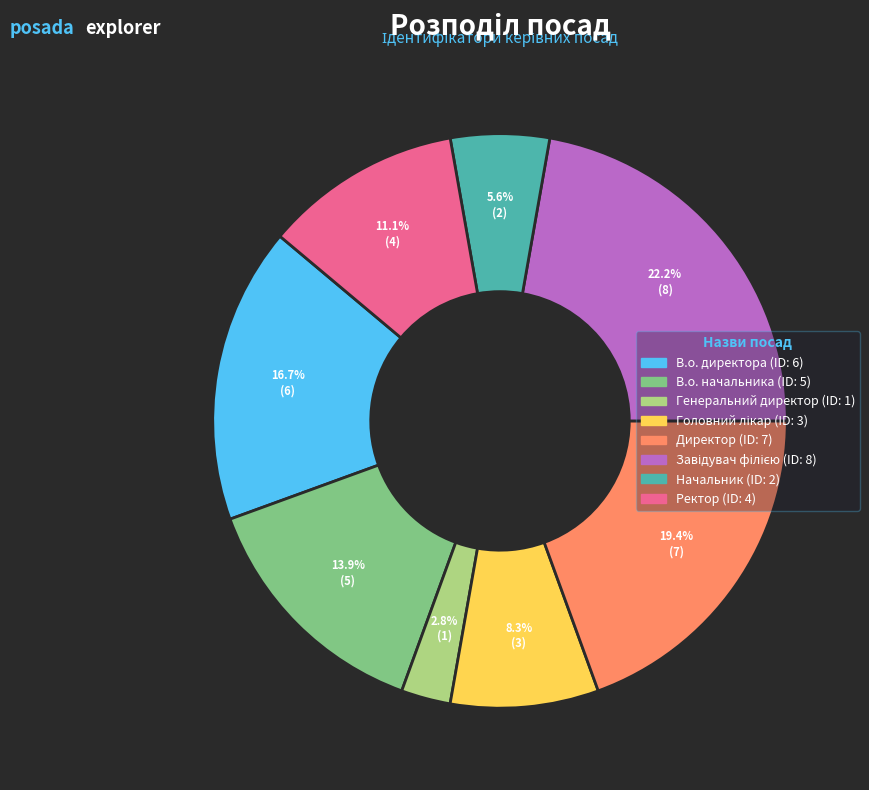

Which category has the smallest portion of the pie?

Генеральний директор